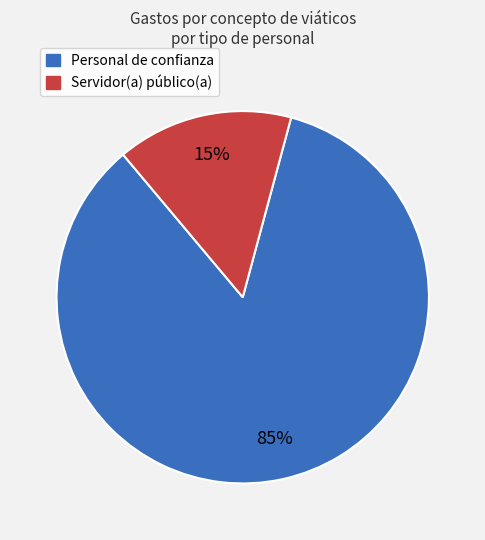

Which category has the smallest portion of the pie?

Servidor(a) público(a)